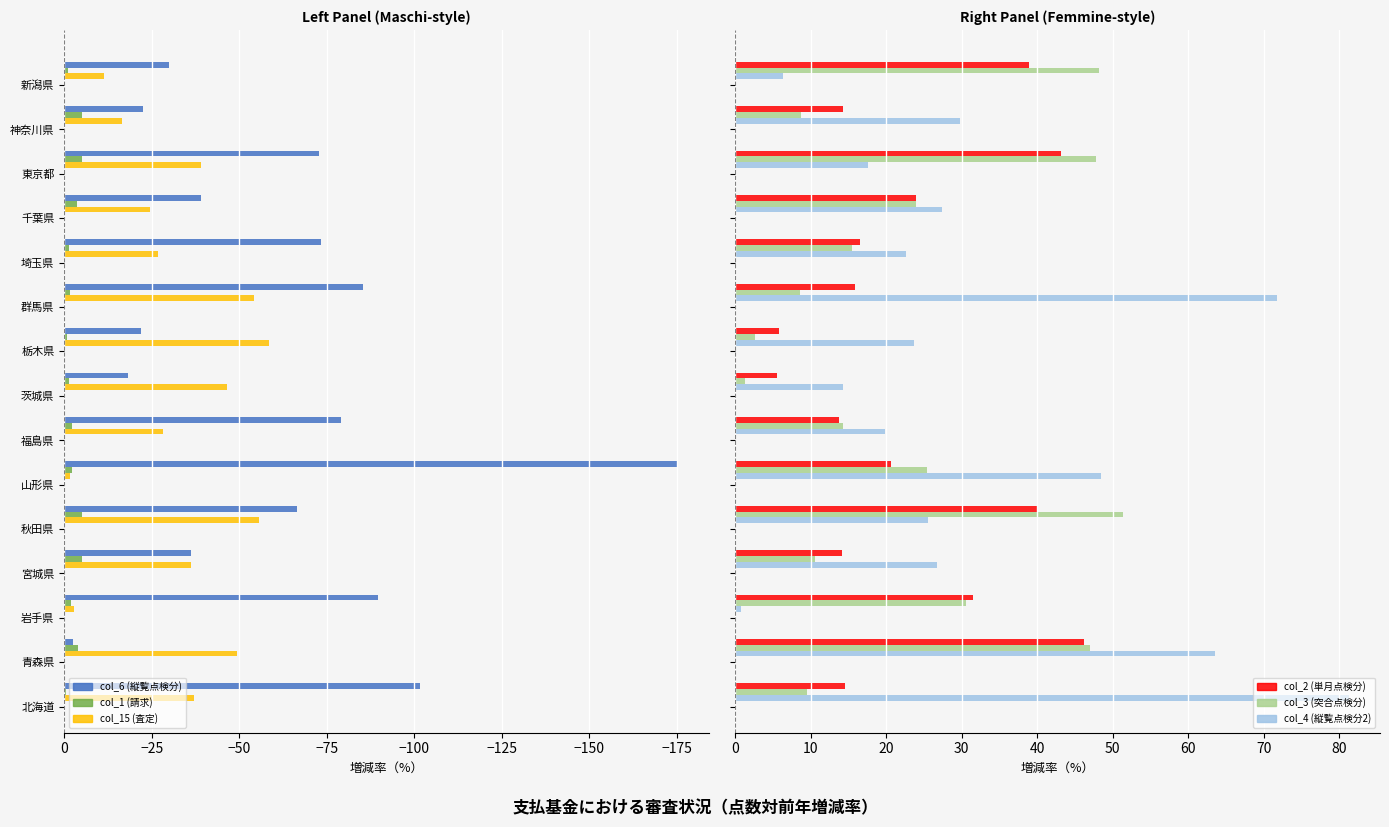

What is the difference between the maximum and second lowest values in the col_2 (単月点検分) series?

40.4